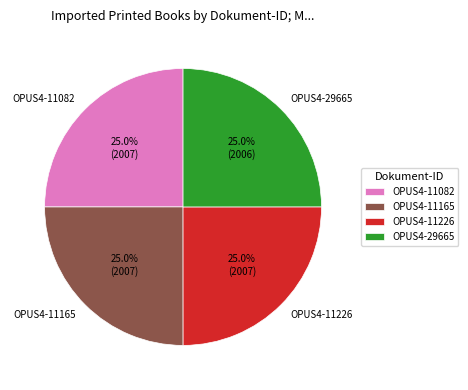

To the nearest percent, what portion does OPUS4-11082 represent?

25%